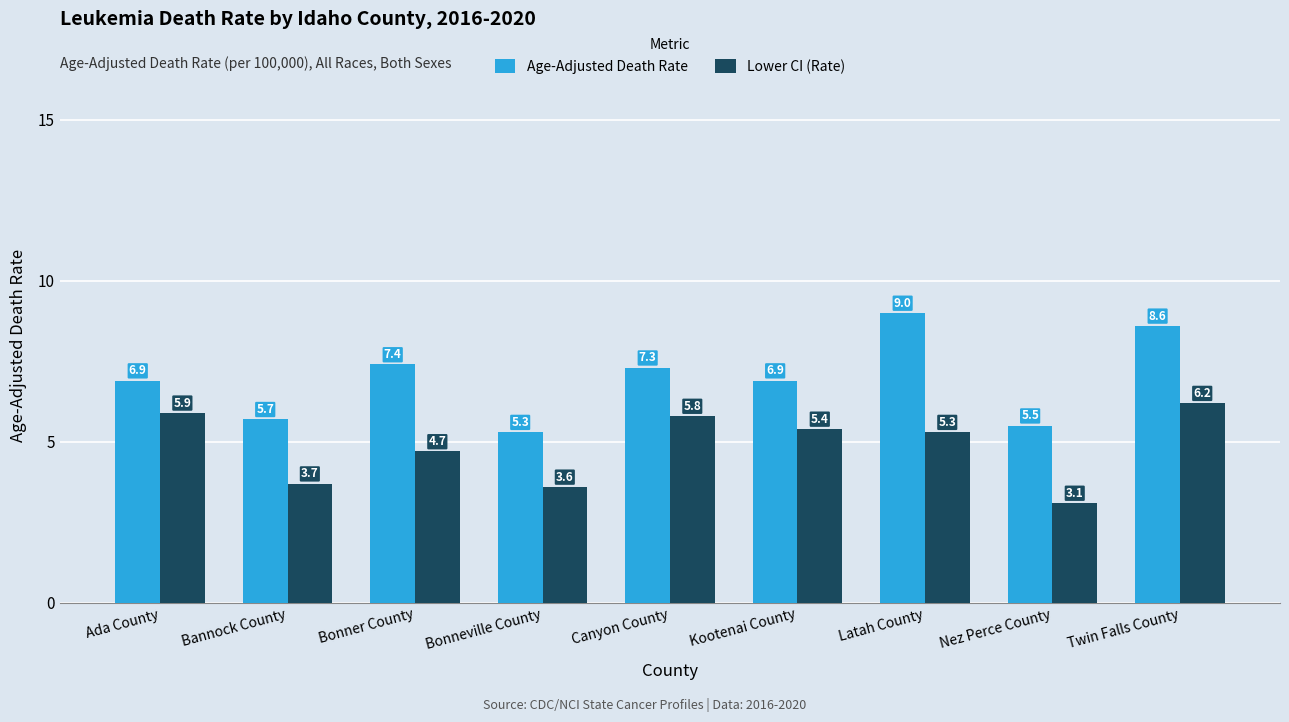

What is the label of the 7th bar from the right?

Bonner County